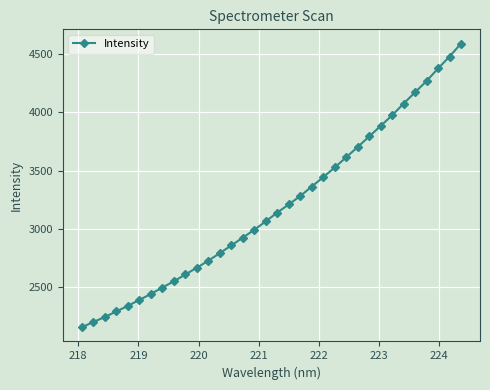

What is the value of the 21st point from the left?

3363.5